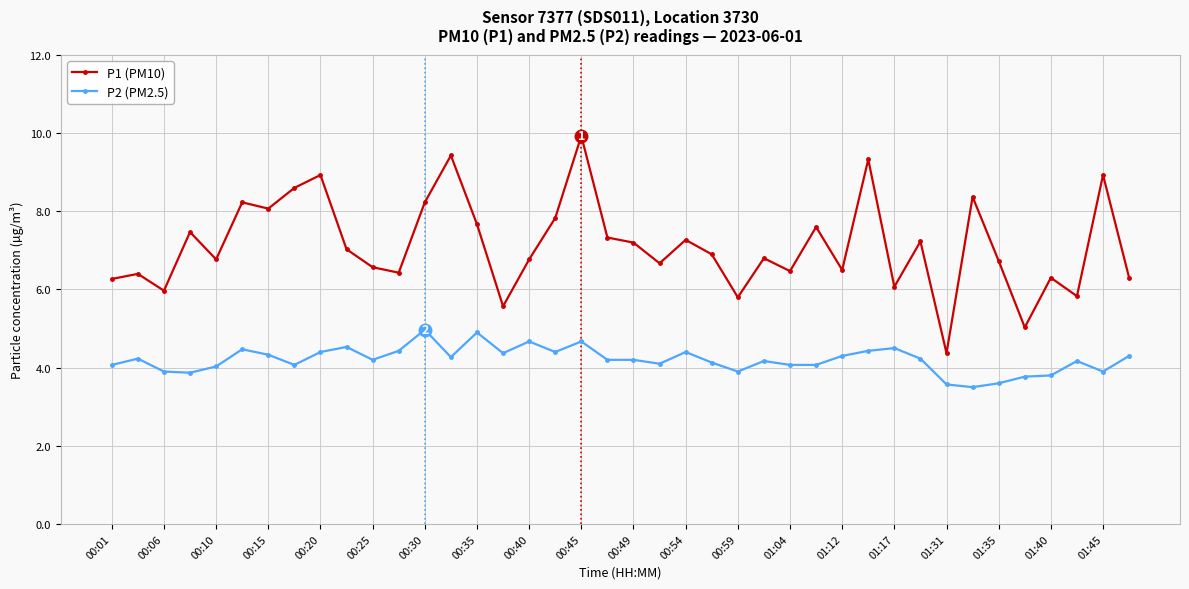

Does the chart have visible grid lines?

Yes